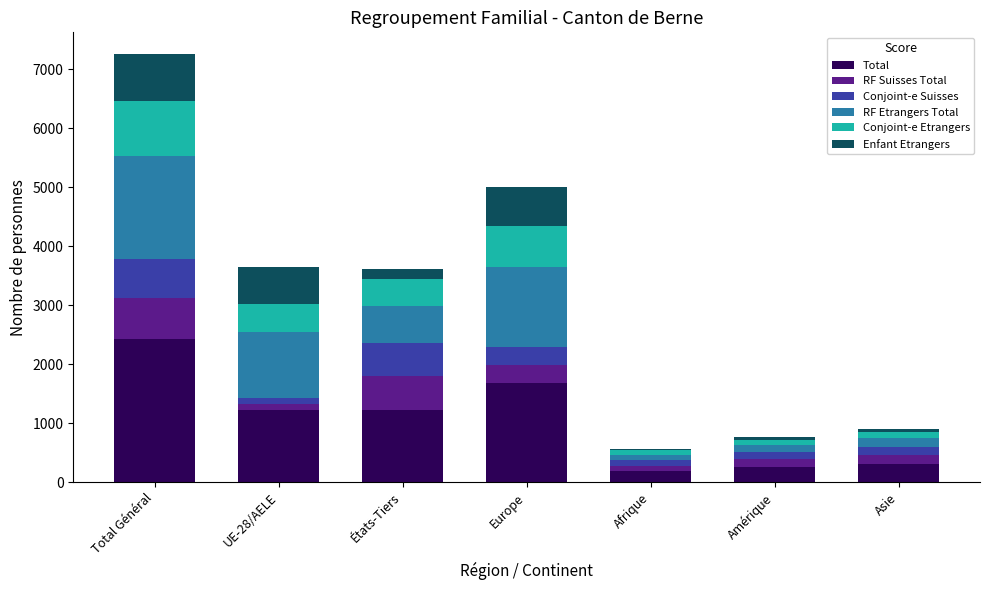

What is the difference between the maximum and minimum values in the Total series?

2246